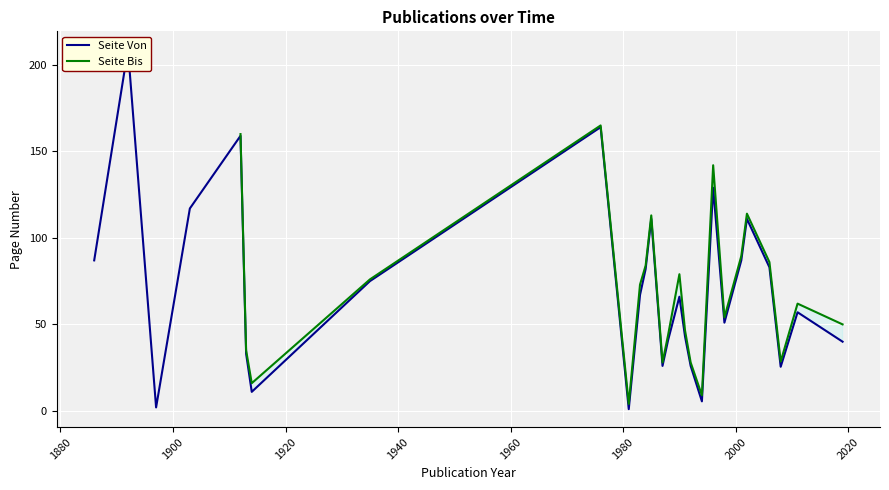

In Seite Bis, how many points are lower than both neighbors (excluding endpoints)?

6